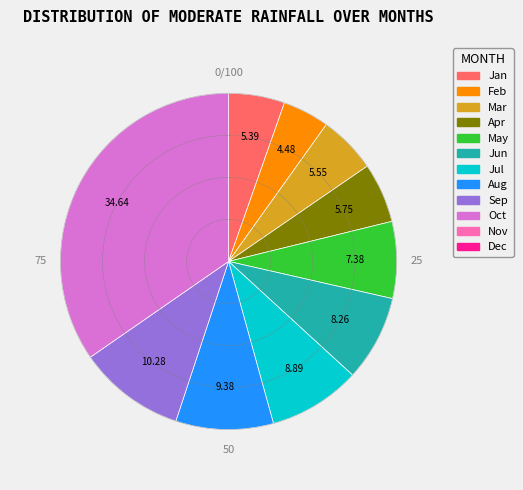

Is there a majority slice in this chart?

No